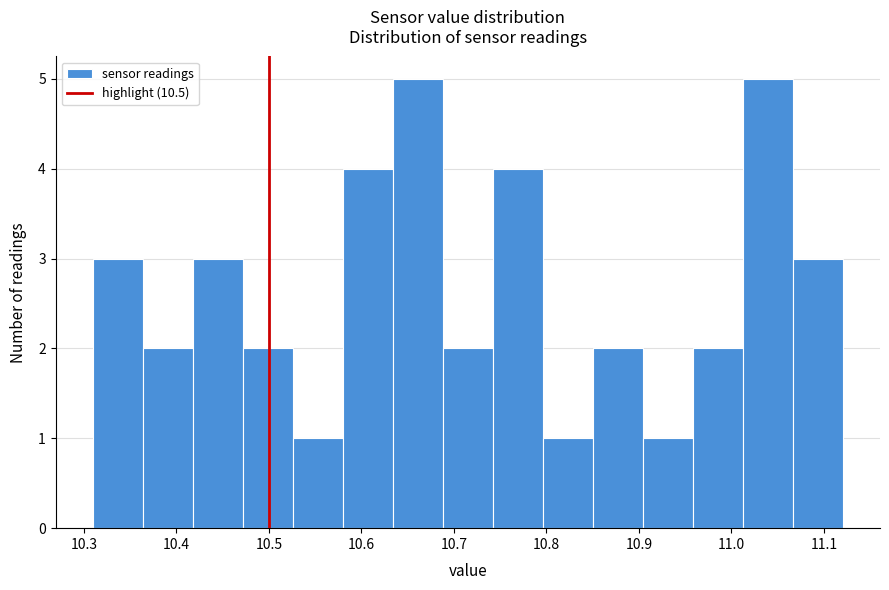

Reading left to right, list every bar in this chart as the range it spans on the x-axis followed by its height. Neither the bar edges nor the heights are printed on the chart, so give them approximately, as read against the axes.

10.310 to 10.364: 3
10.364 to 10.418: 2
10.418 to 10.472: 3
10.472 to 10.526: 2
10.526 to 10.580: 1
10.580 to 10.634: 4
10.634 to 10.688: 5
10.688 to 10.742: 2
10.742 to 10.796: 4
10.796 to 10.850: 1
10.850 to 10.904: 2
10.904 to 10.958: 1
10.958 to 11.012: 2
11.012 to 11.066: 5
11.066 to 11.120: 3